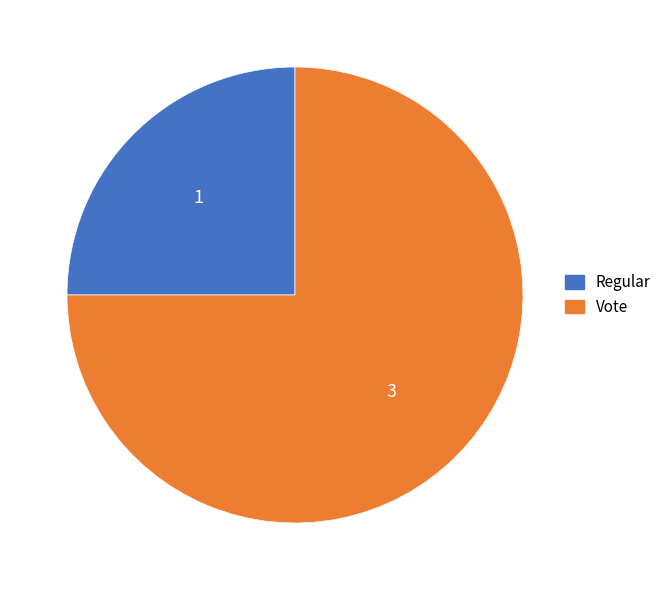

Count the number of slices in the pie.

2